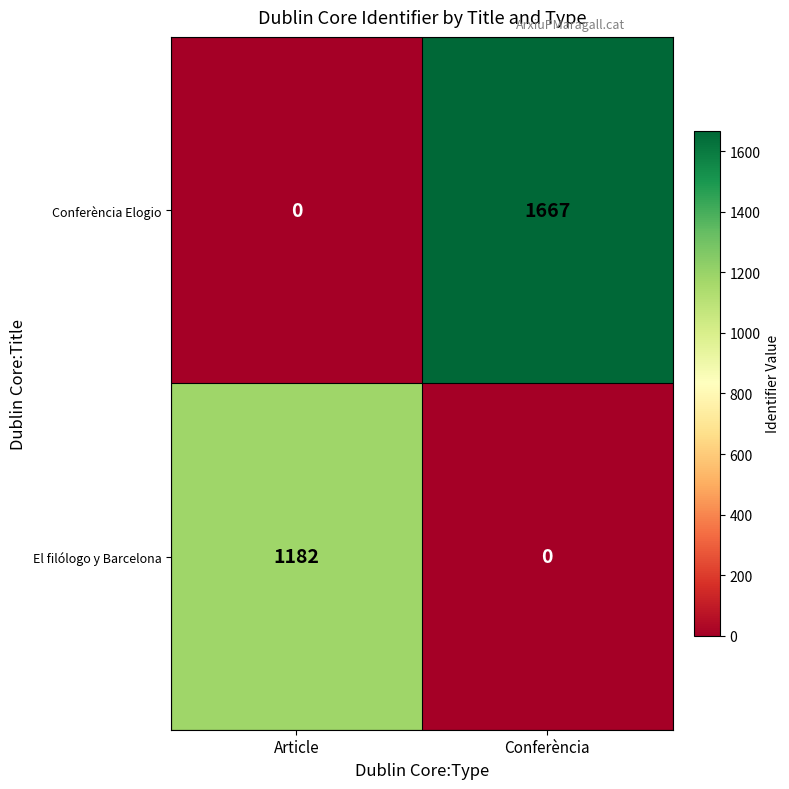

Rank the series by their average value, from highest to lowest.

Conferència Elogio, El filólogo y Barcelona